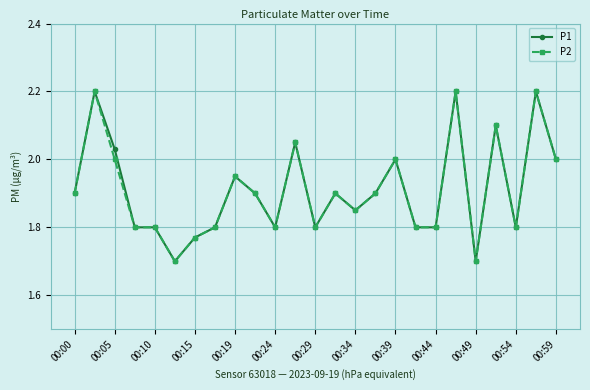

True or false: P2 has more than 2 points higher than both neighbors.

True